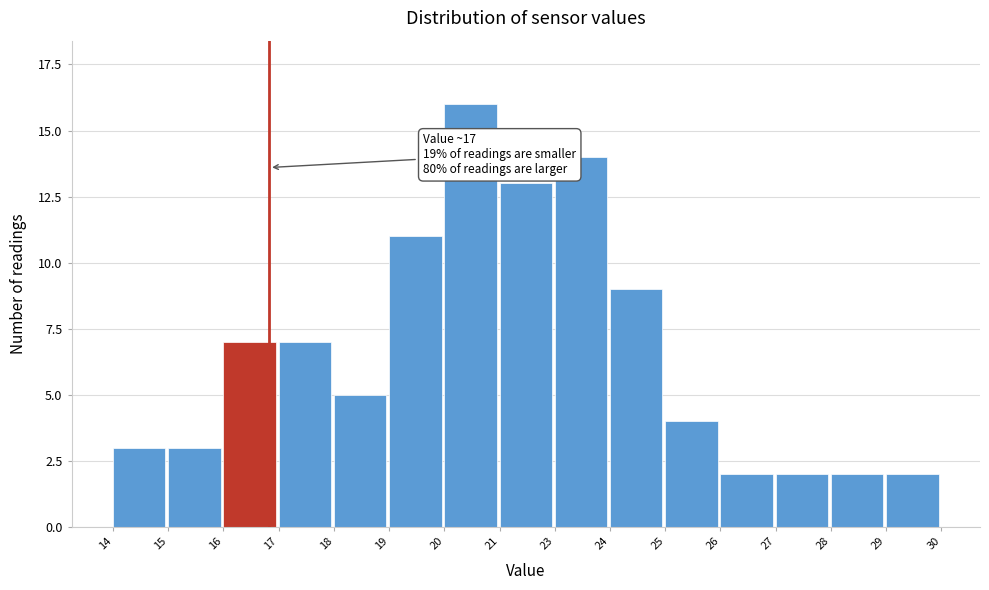

Reading left to right, extract all data points from this chart.

3	3	7	7	5	11	16	13	14	9	4	2	2	2	2